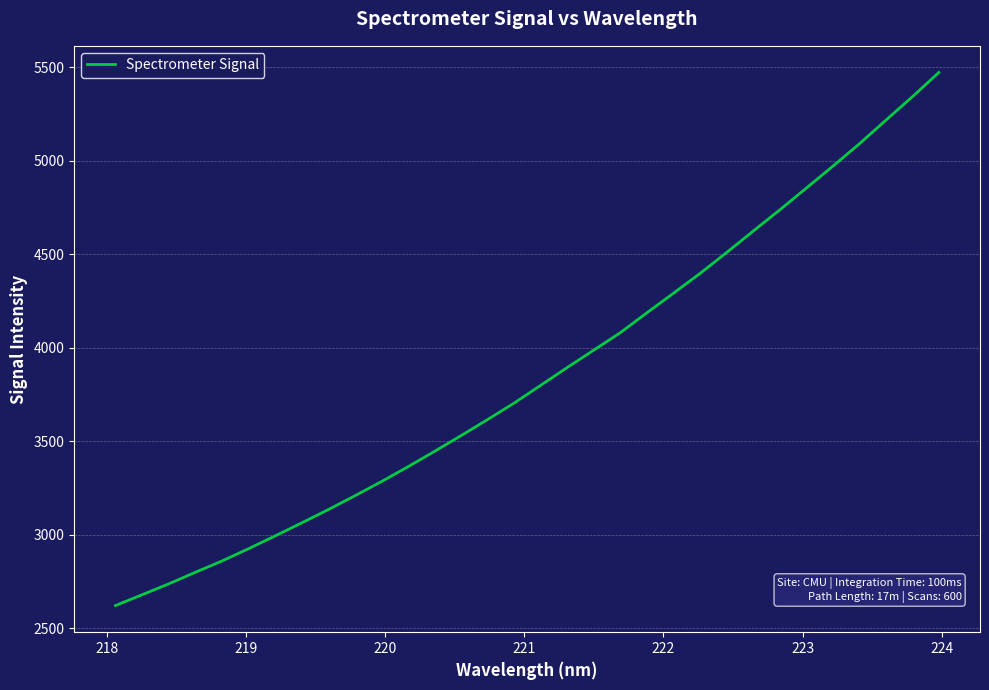

What is the maximum value shown in the chart?

5471.7